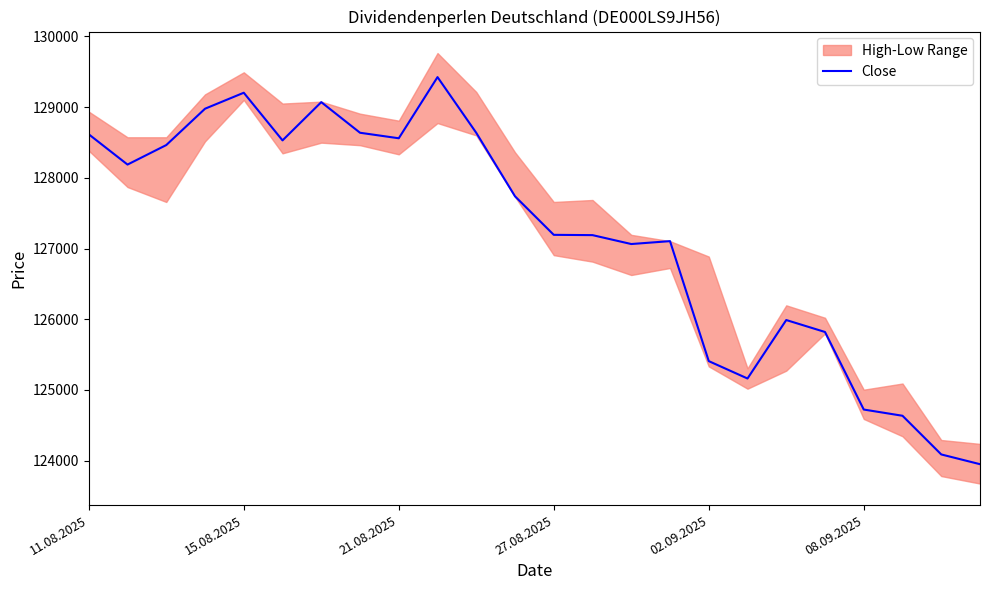

True or false: the data shows 73515 at 6.

False